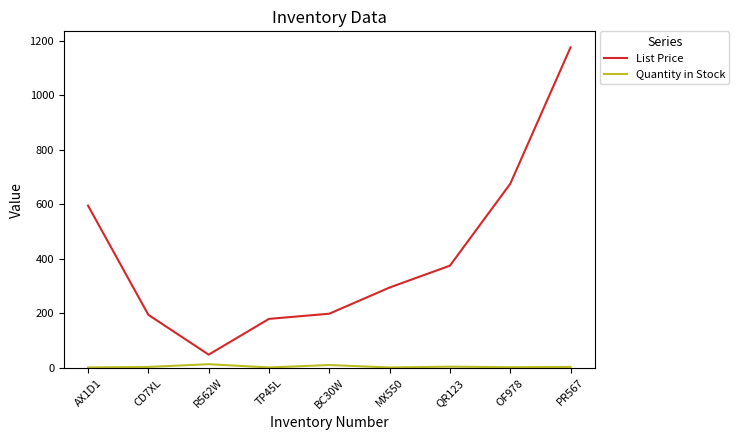

What is the sum of all Quantity in Stock values?

47